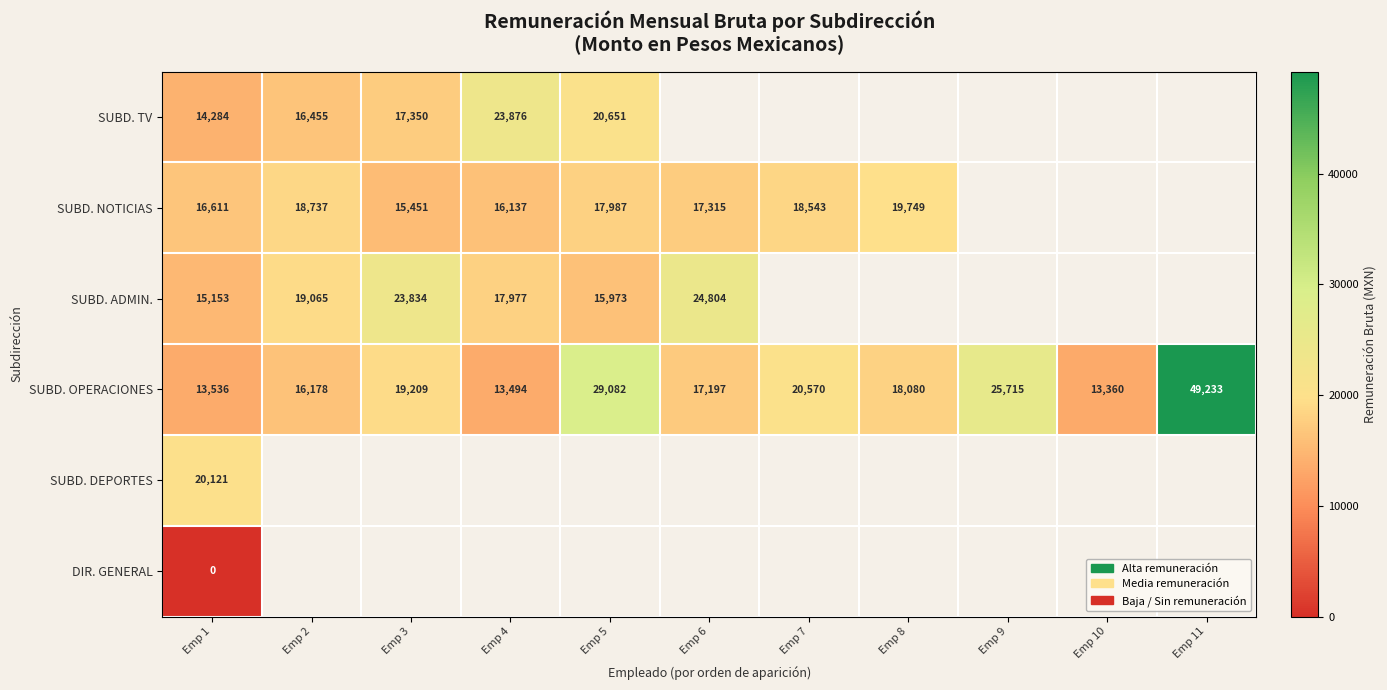

Rank the series at Emp 1 from lowest to highest value.

DIR. GENERAL, SUBD. OPERACIONES, SUBD. TV, SUBD. ADMIN., SUBD. NOTICIAS, SUBD. DEPORTES